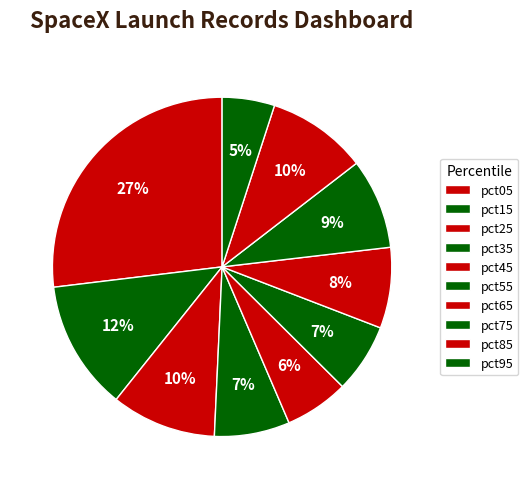

To the nearest percent, what is the difference between the pct55 and pct25 slice percentages?

3%